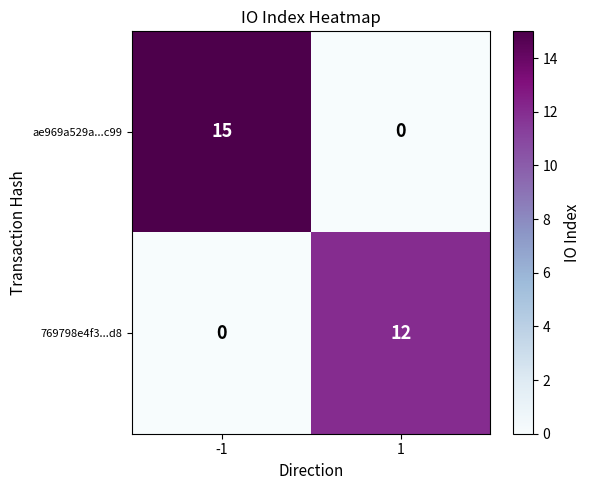

Is it true that ae969a529a...c99 equals 0 at 1?

True